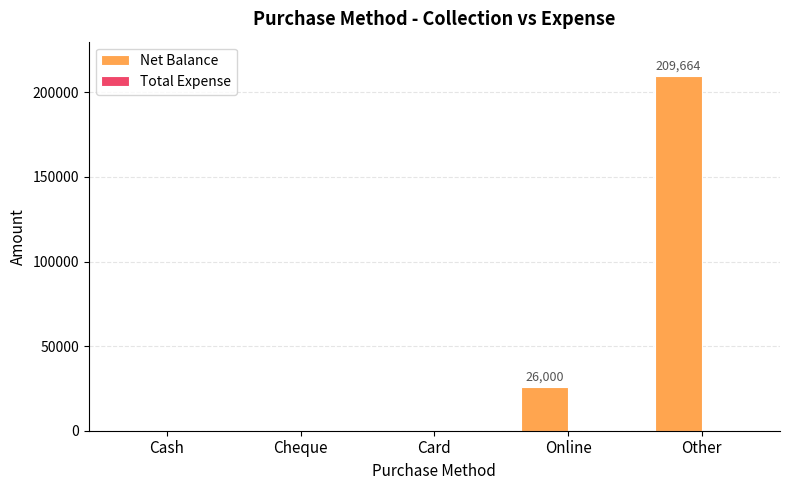

True or false: the data shows 0 at Cheque.

True